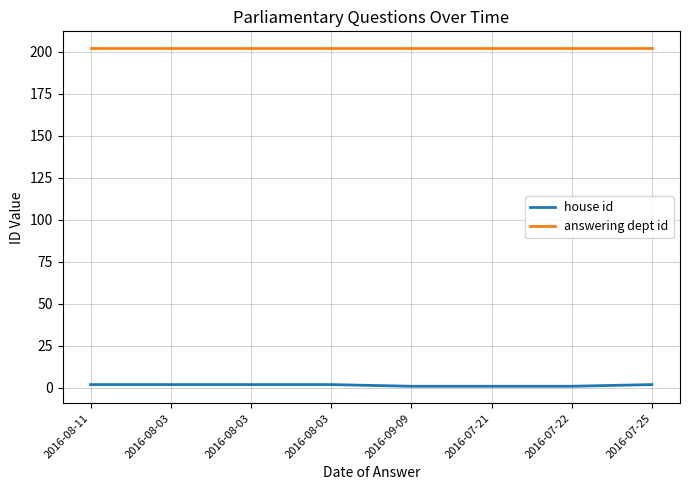

Is this an area chart (filled region under the line)?

No